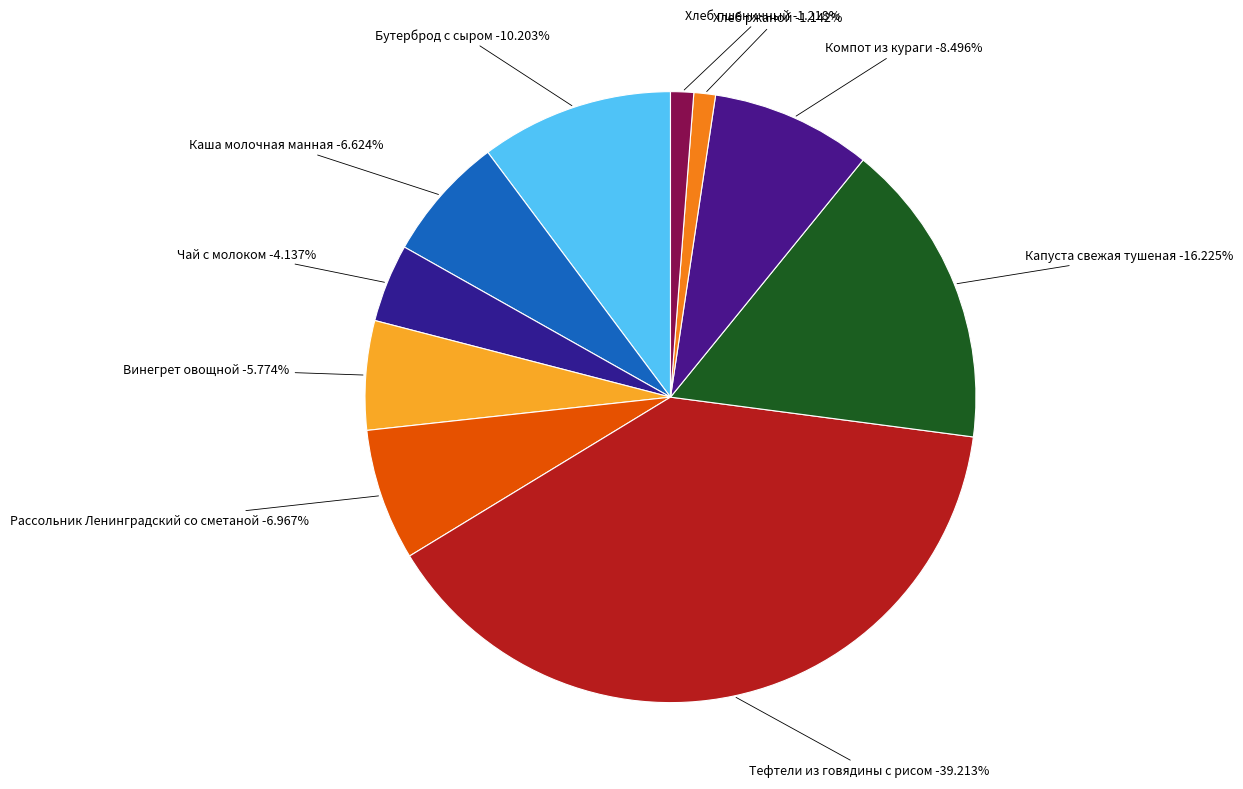

What percentage is the Тефтели из говядины с рисом slice, to the nearest percent?

39%